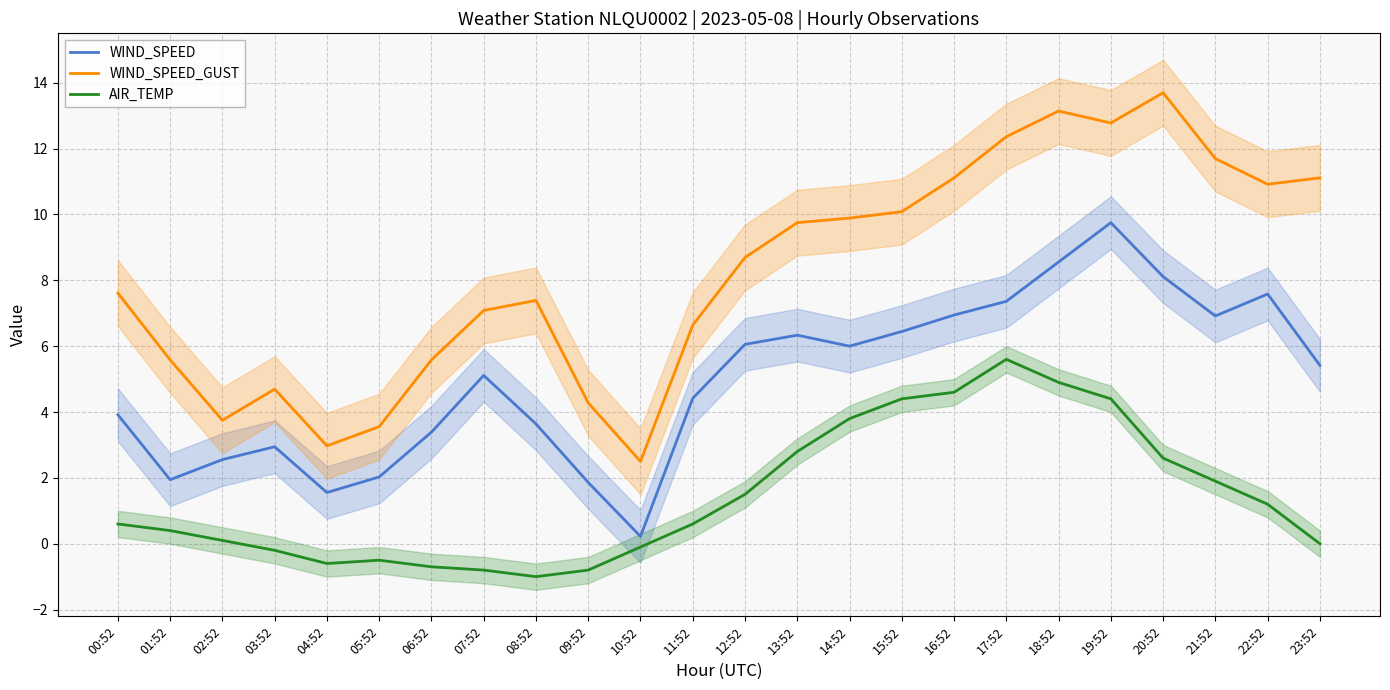

How many lines are shown in the chart?

3